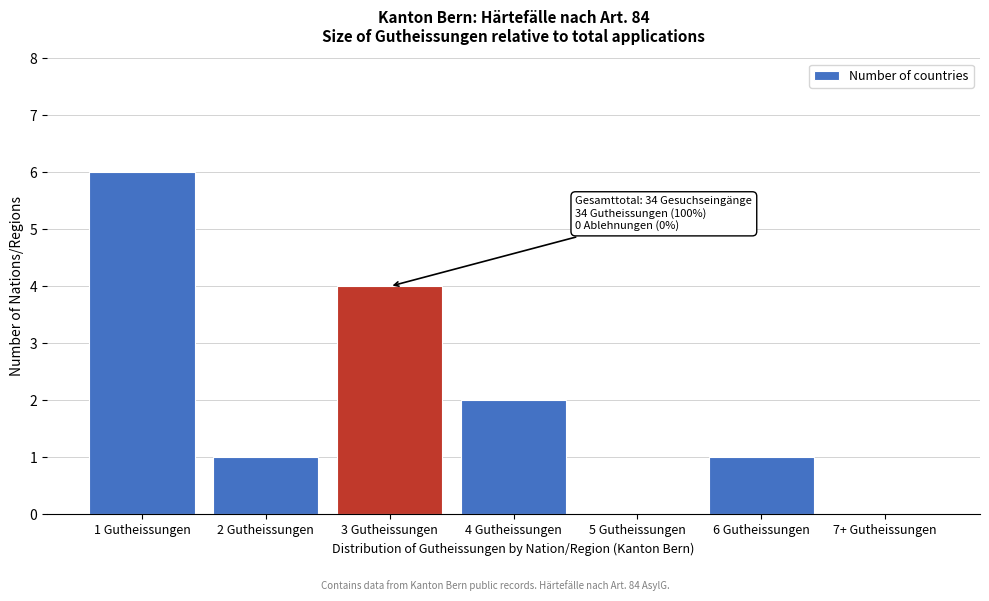

Reading left to right, transcribe all the data shown in this chart.

1 Gutheissungen=6	2 Gutheissungen=1	3 Gutheissungen=4	4 Gutheissungen=2	5 Gutheissungen=0	6 Gutheissungen=1	7+ Gutheissungen=0